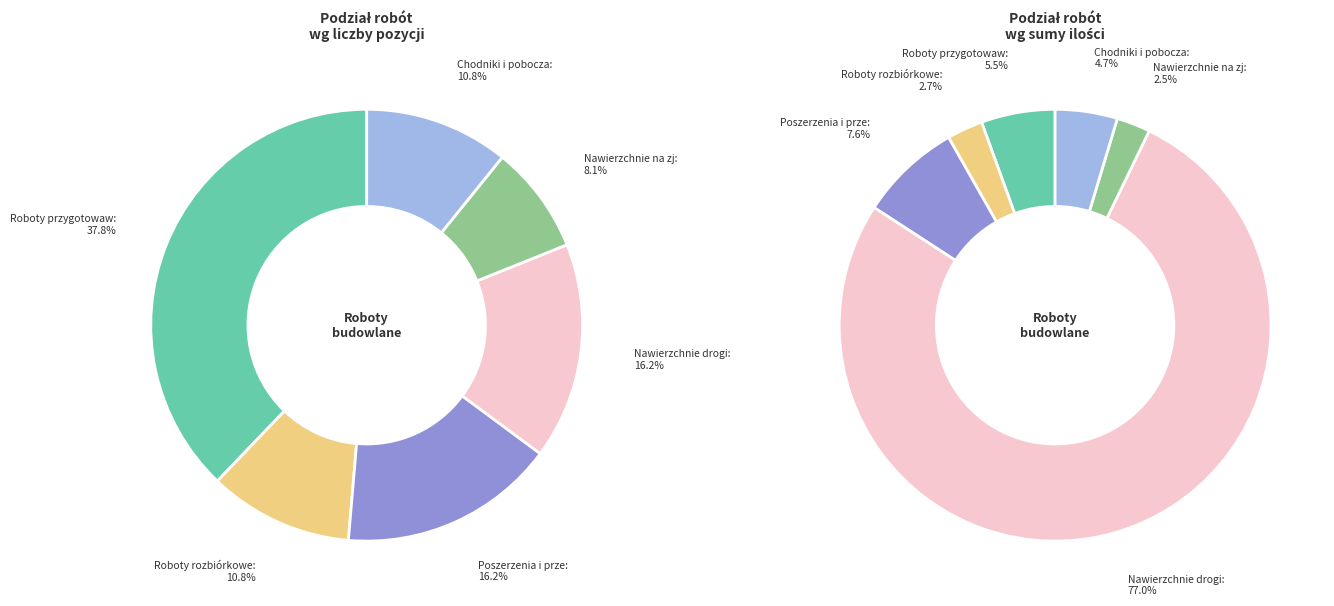

To the nearest percent, what portion does Nawierzchnie na zjazdach represent?

8%